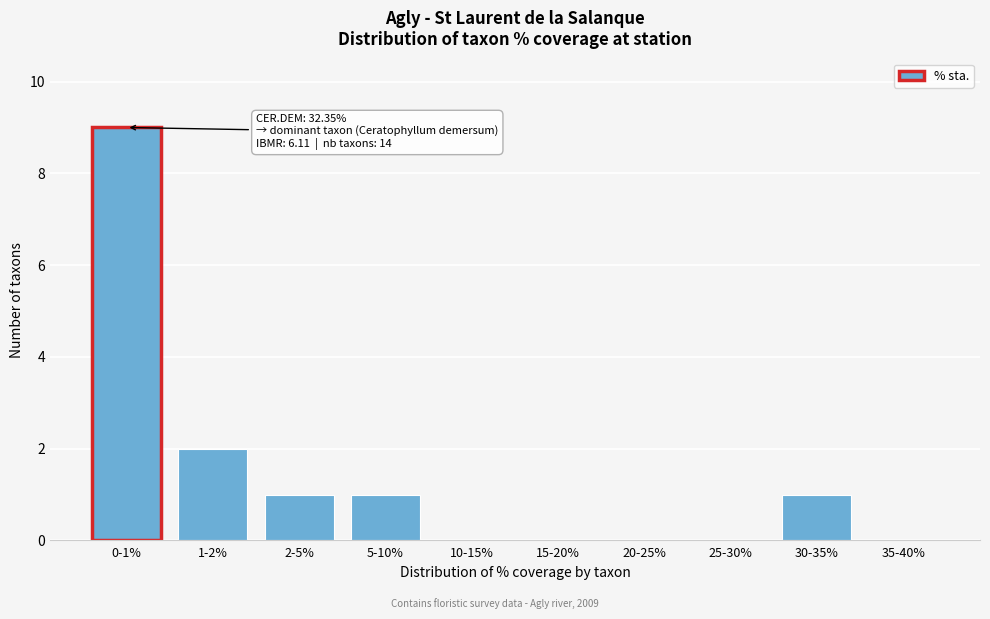

Reading left to right, list all the values displayed in this chart.

0-1%=9	1-2%=2	2-5%=1	5-10%=1	10-15%=0	15-20%=0	20-25%=0	25-30%=0	30-35%=1	35-40%=0